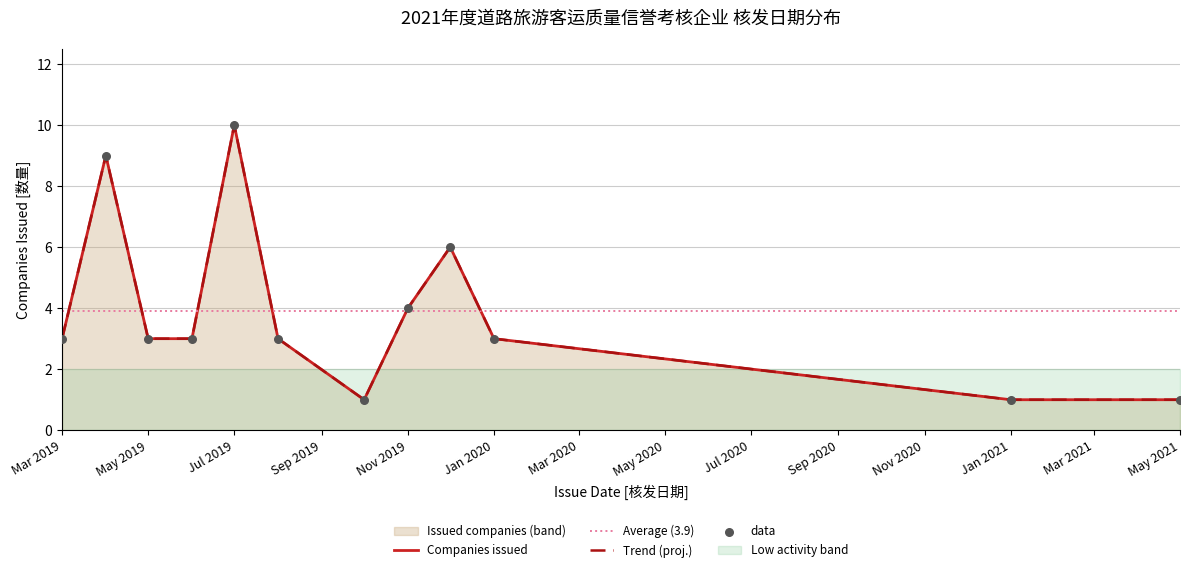

What is the change in value from 2019-08 to 2021-01?

-2